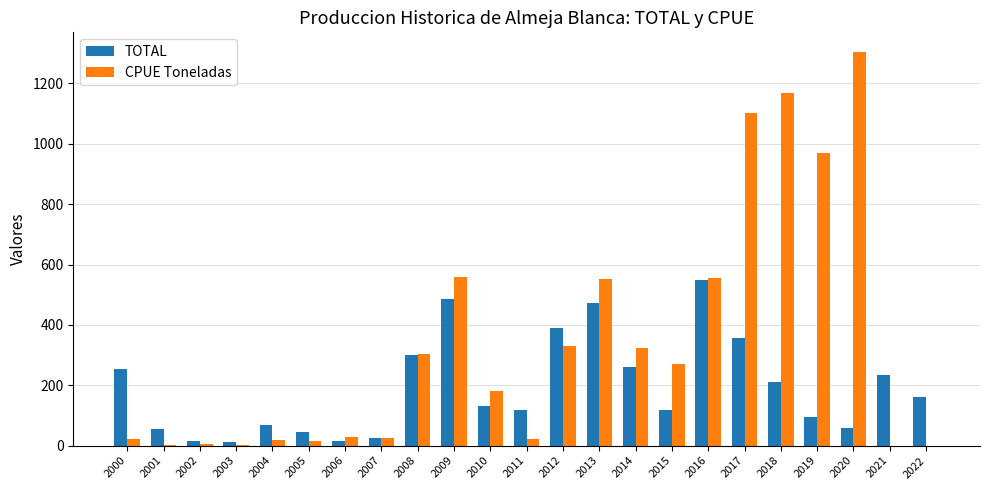

Are the bars horizontal?

No